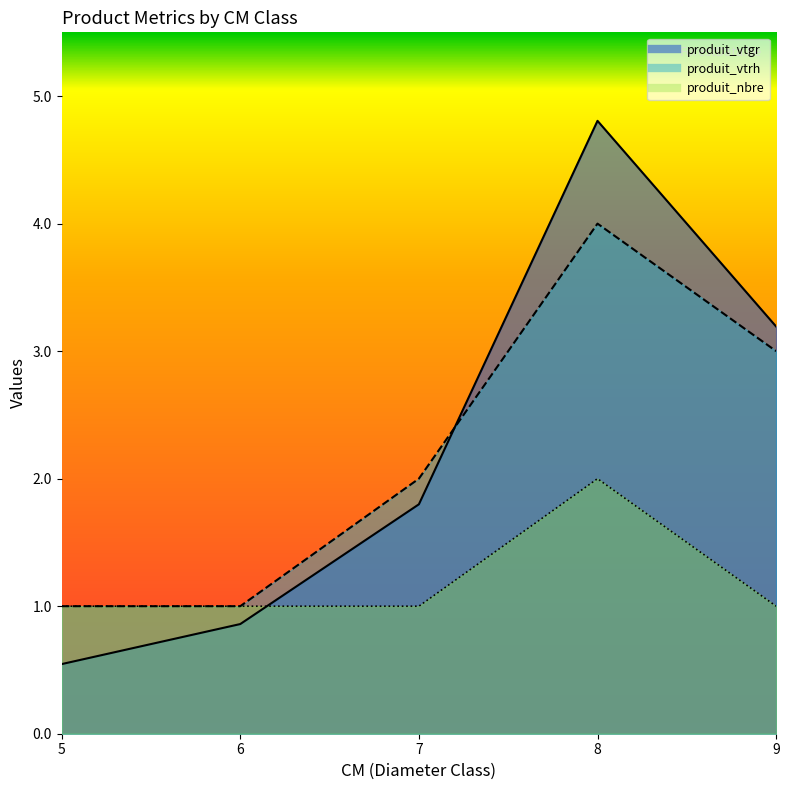

What value does the produit_vtrh series have at 7?

2.0